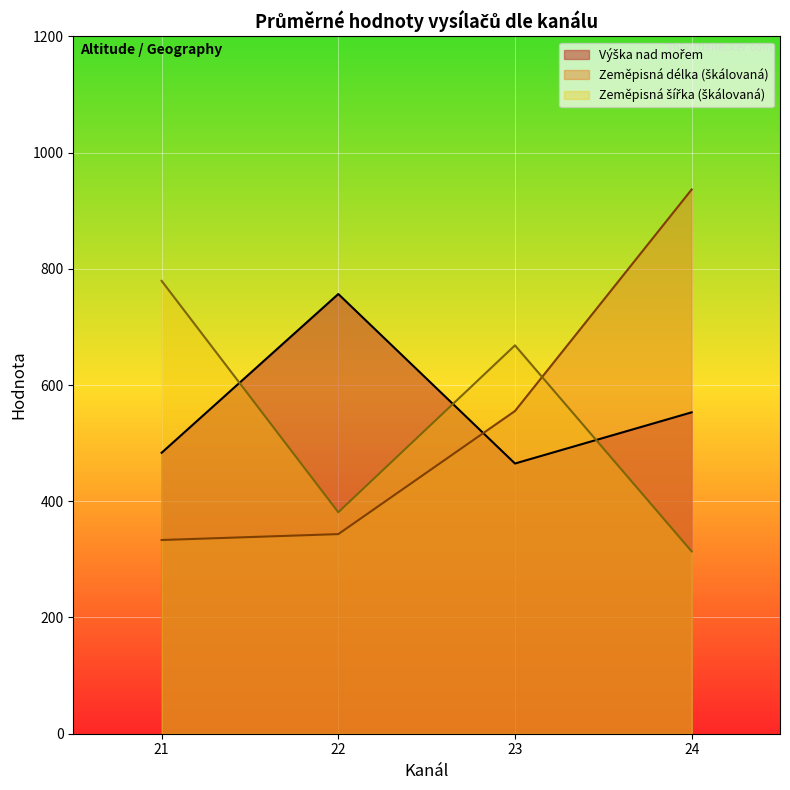

Where does the Zeměpisná délka series first go above 14?

21